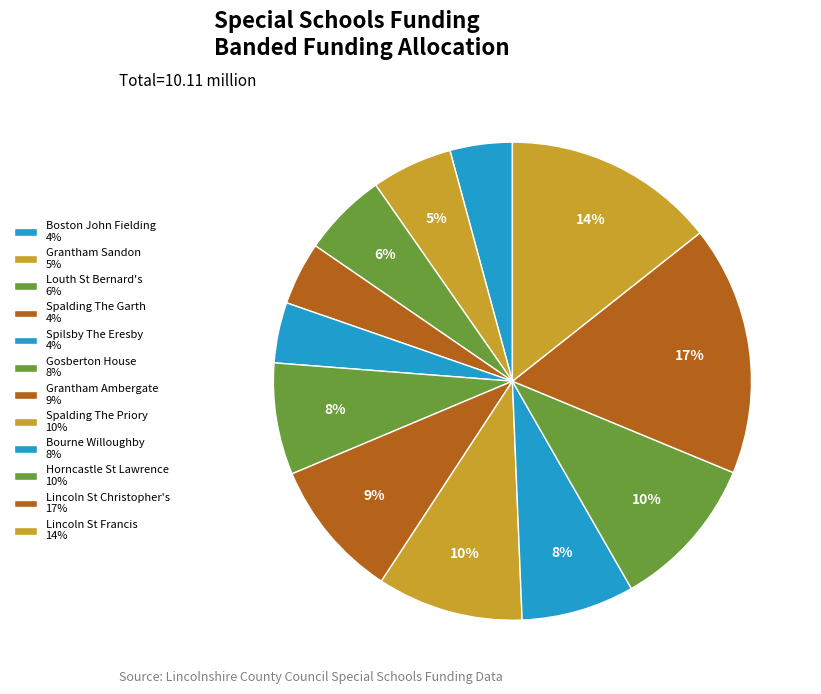

How many segments does this pie chart have?

12